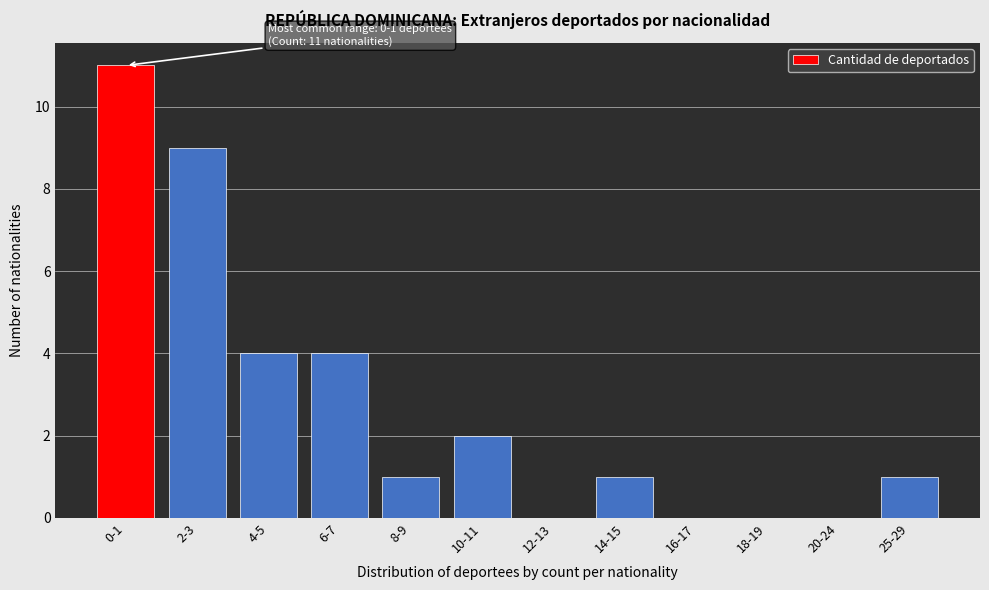

Reading right to left, transcribe all the data shown in this chart.

25-29=1	20-24=0	18-19=0	16-17=0	14-15=1	12-13=0	10-11=2	8-9=1	6-7=4	4-5=4	2-3=9	0-1=11